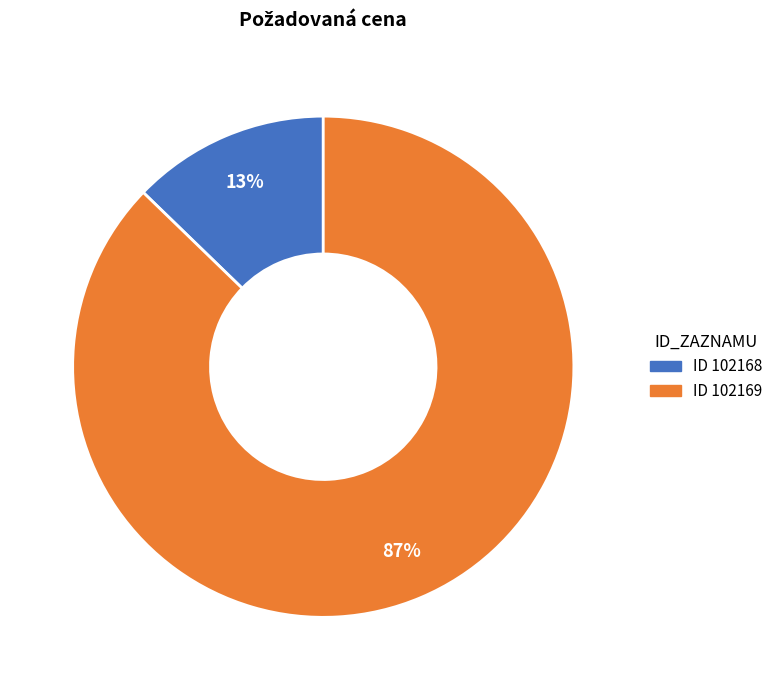

To the nearest percent, what is the average slice percentage?

50%